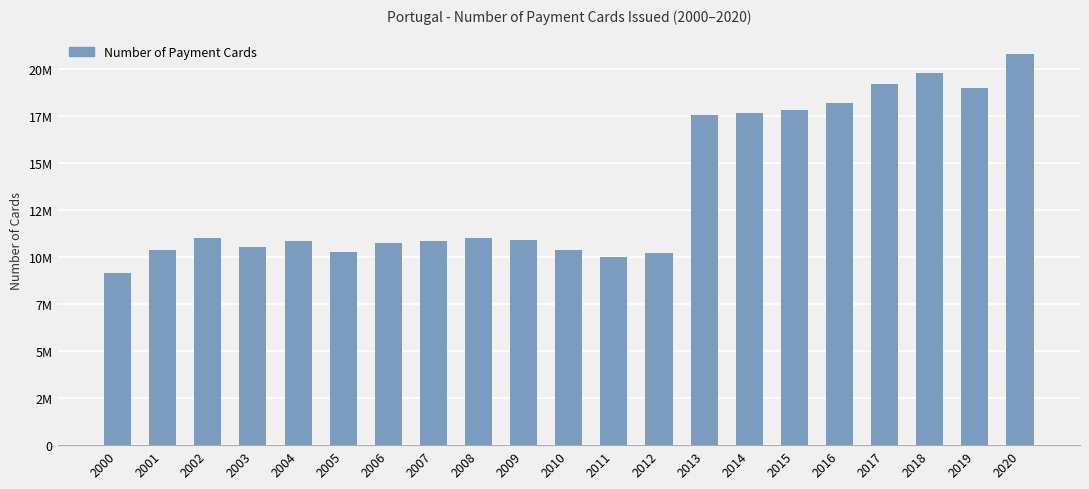

Where is the data nearest to the value 14976906?

2013